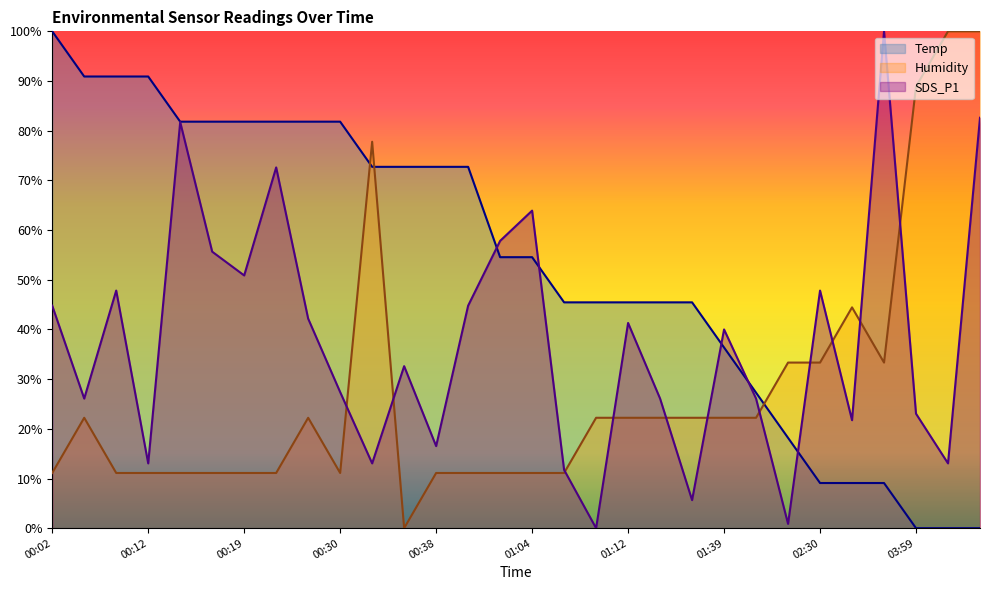

What is the difference between the maximum and minimum values in the Temp series?

100.0